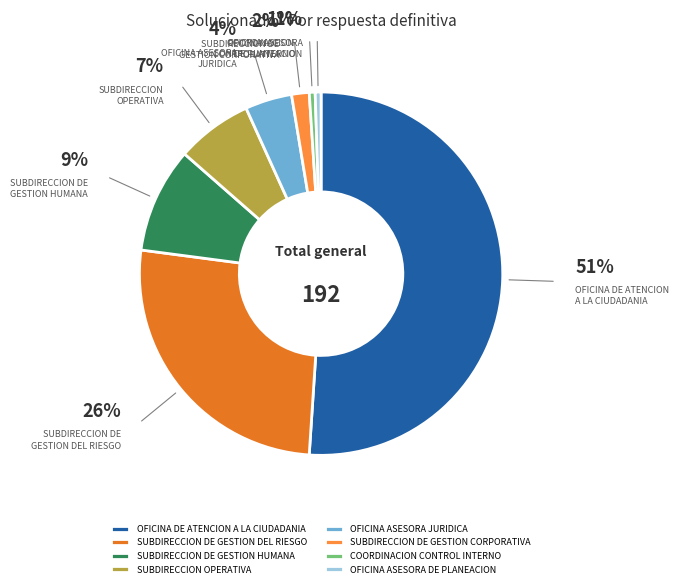

To the nearest percent, what is the average slice percentage?

12%